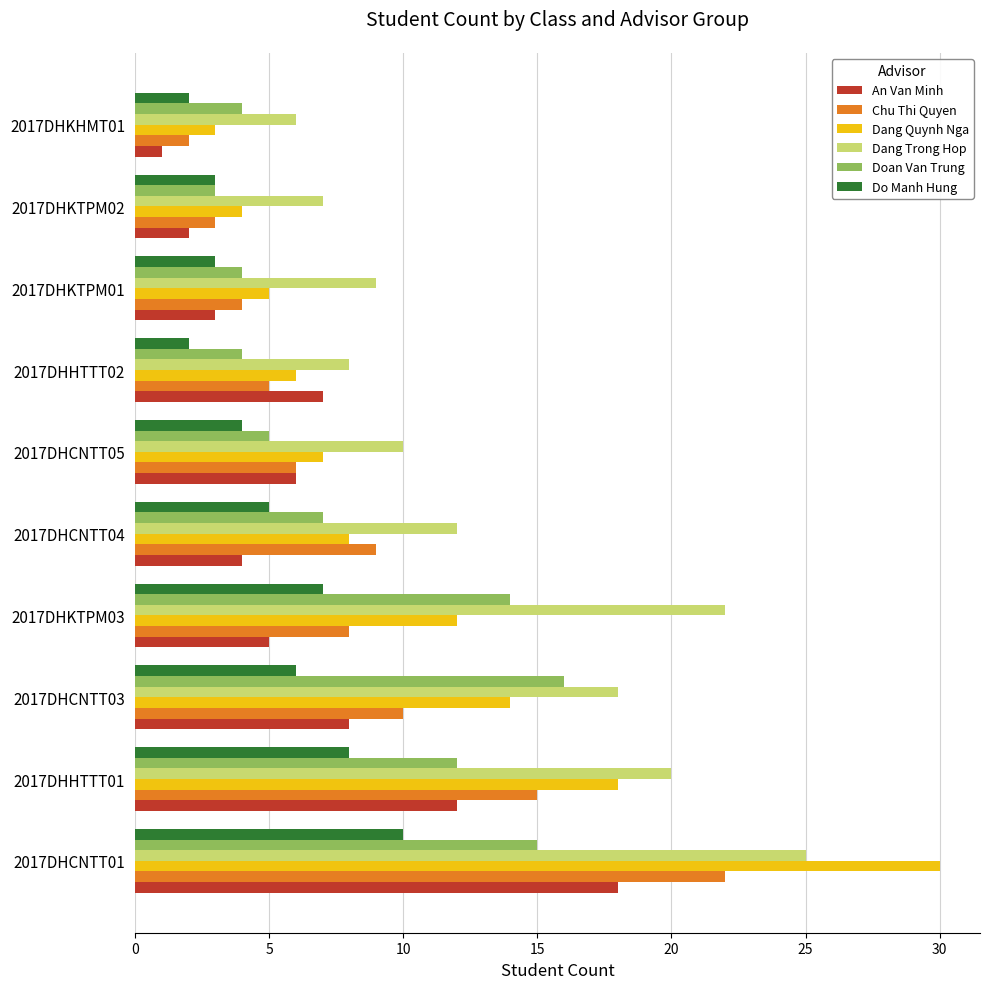

What is the sum of all Dang Quynh Nga values?

107